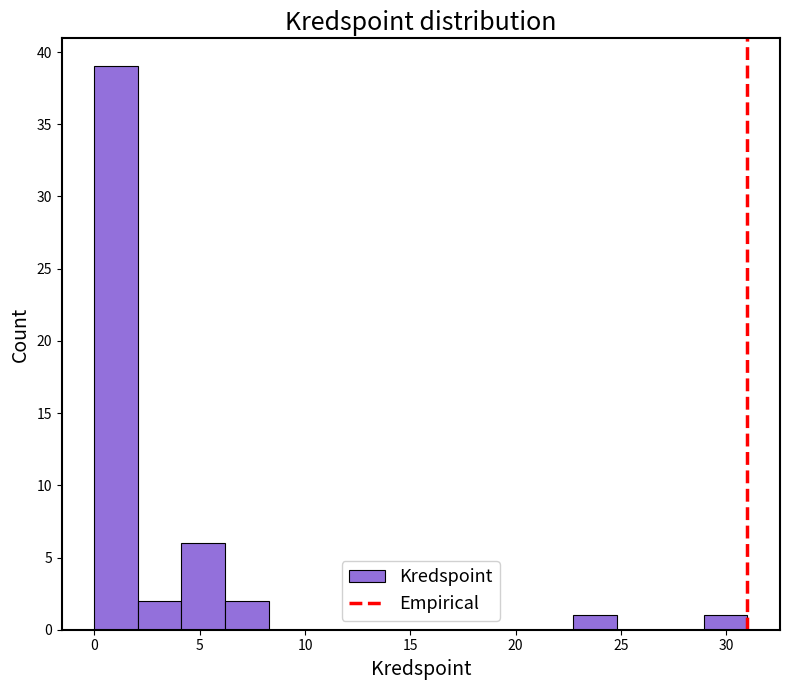

Which range on the x-axis has the tallest bar?

0.0 to 2.0